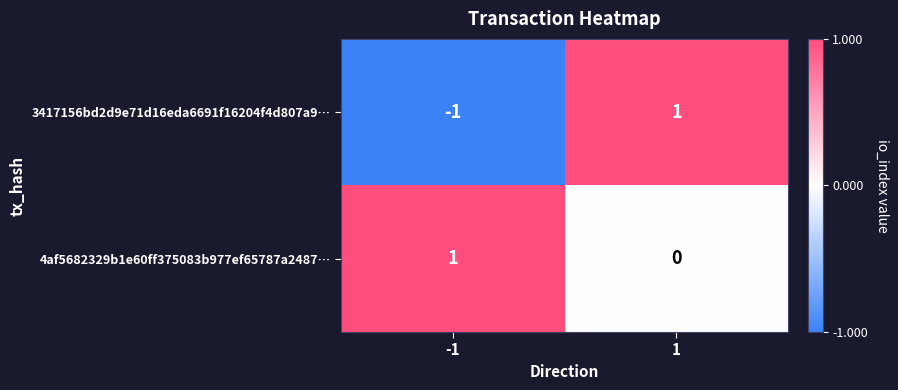

The 3417156bd2d9e71d16eda6691f16204f4d807a9… series shows 2 at 1. True or false?

False